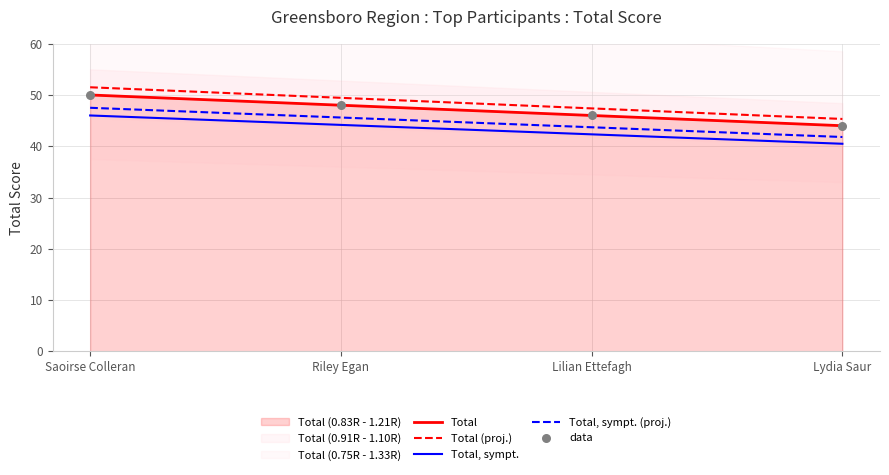

At how many categories does at least one series exceed 49?

2